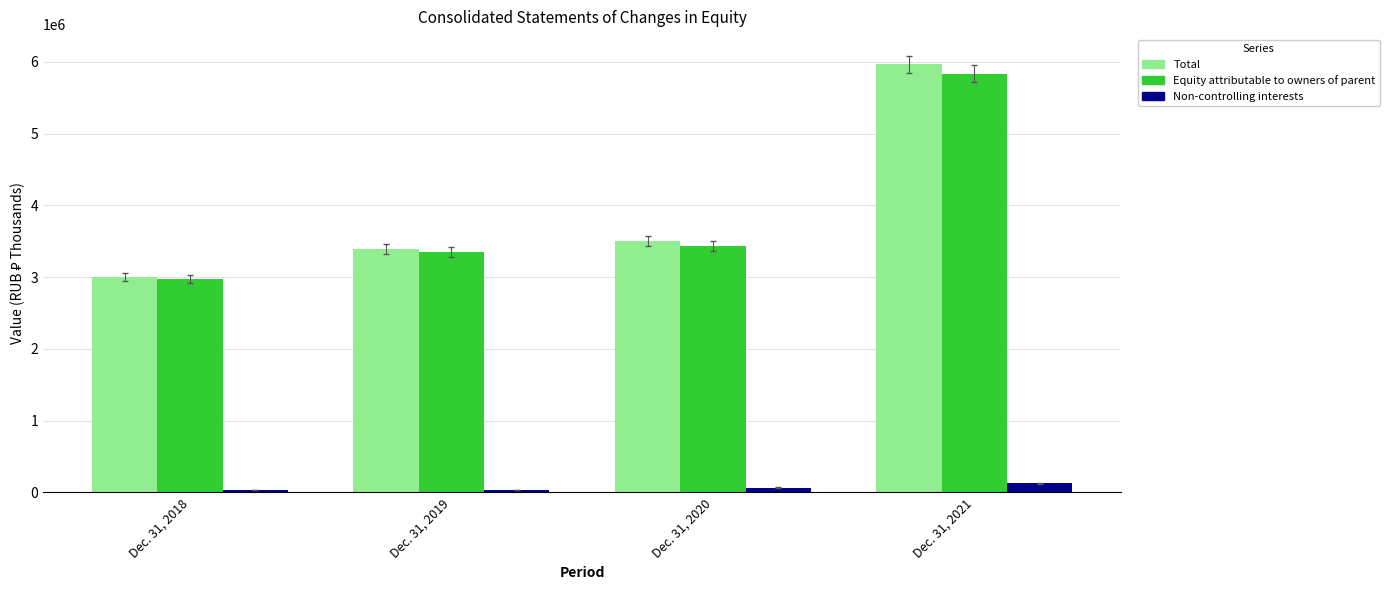

Which series has the widest spread of values?

Total